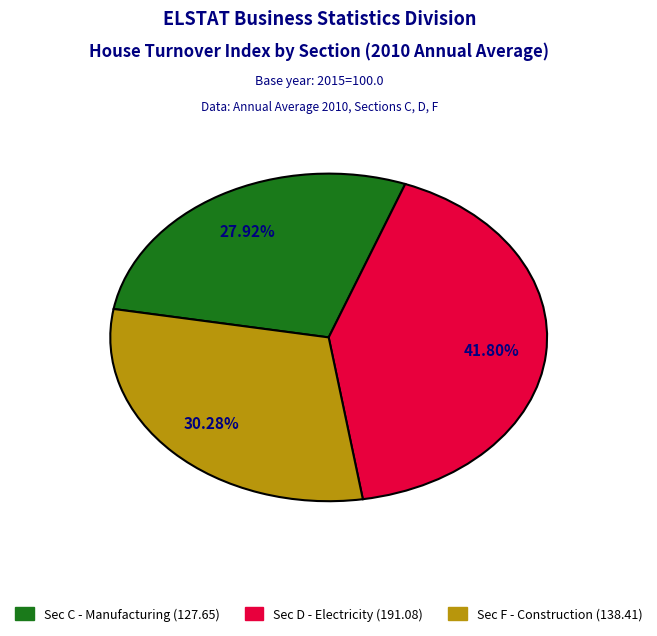

Is there a majority slice in this chart?

No